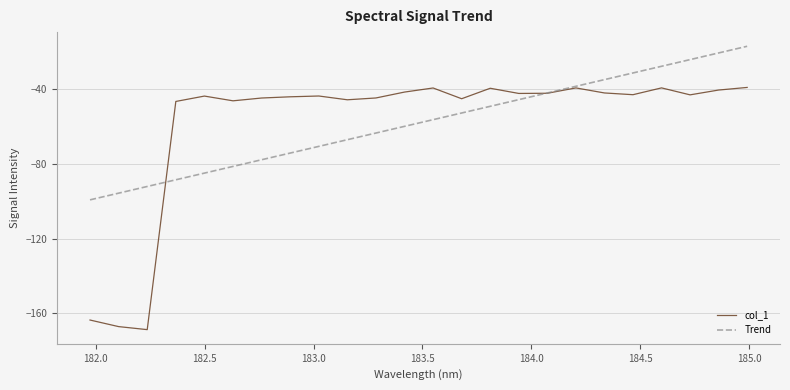

Which series has the largest range (max minus min)?

col_1